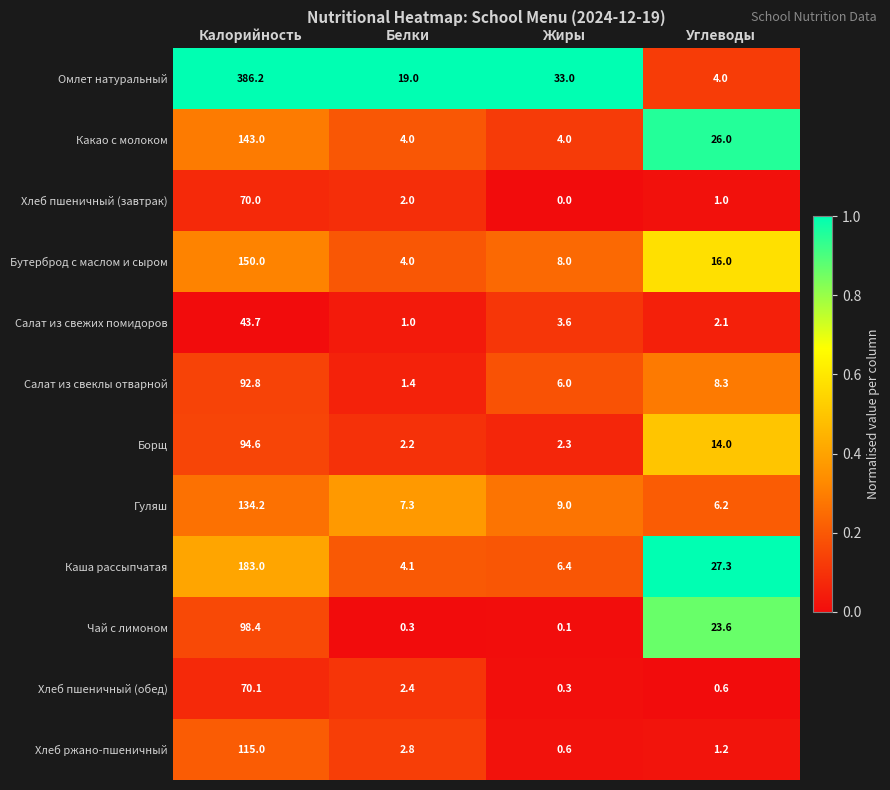

True or false: Гуляш has a value of 175.3 at Калорийность.

False